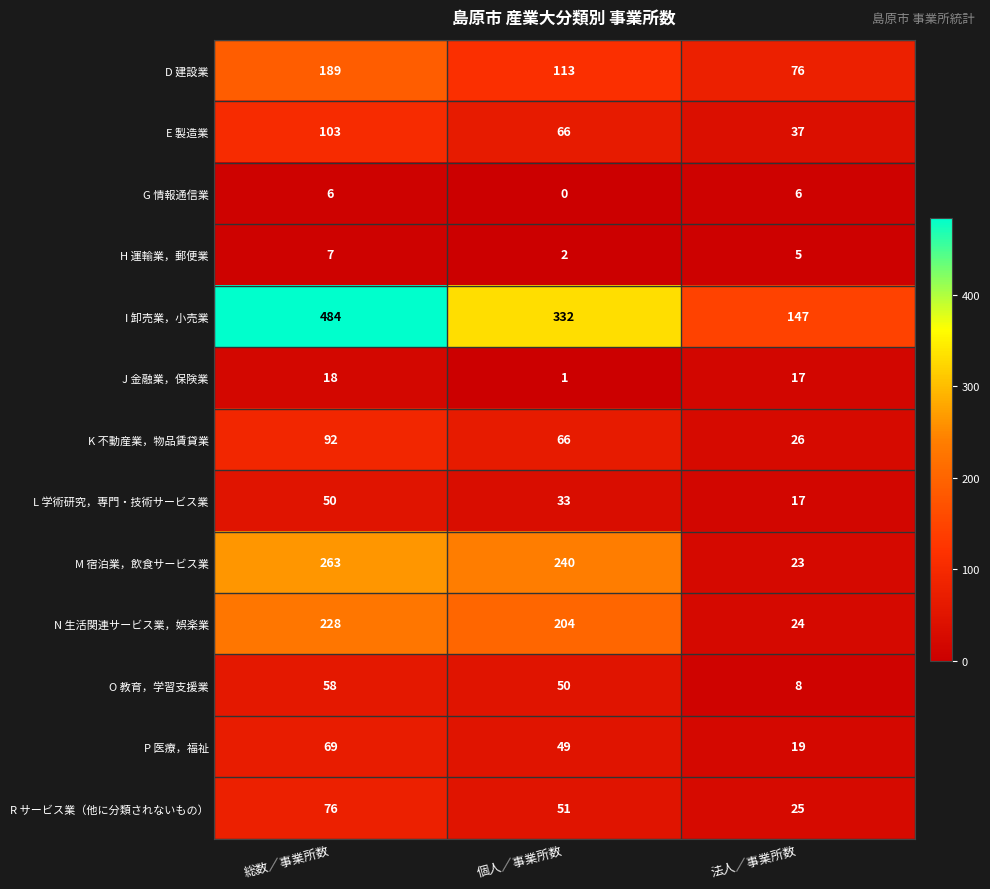

The value of D 建設業 at 個人／事業所数 is 182. True or false?

False